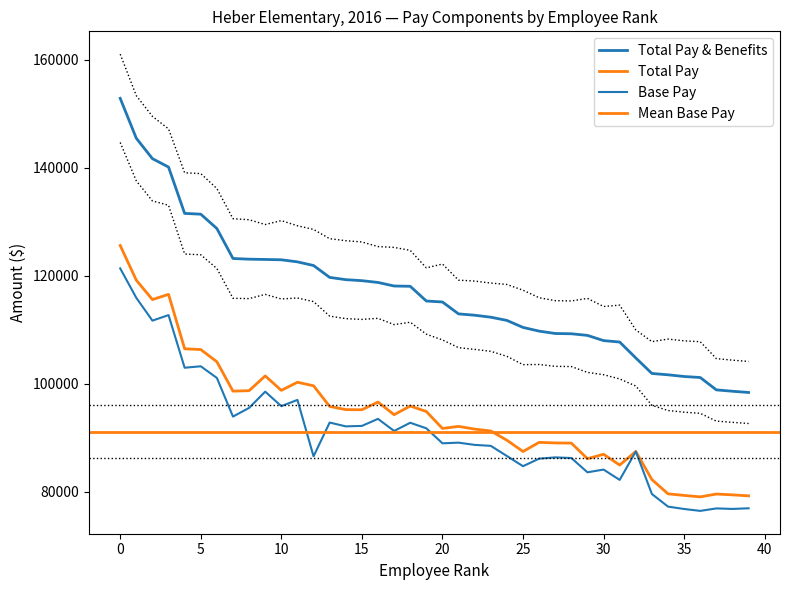

What is the sum of all Total Pay & Benefits values?

4671320.3